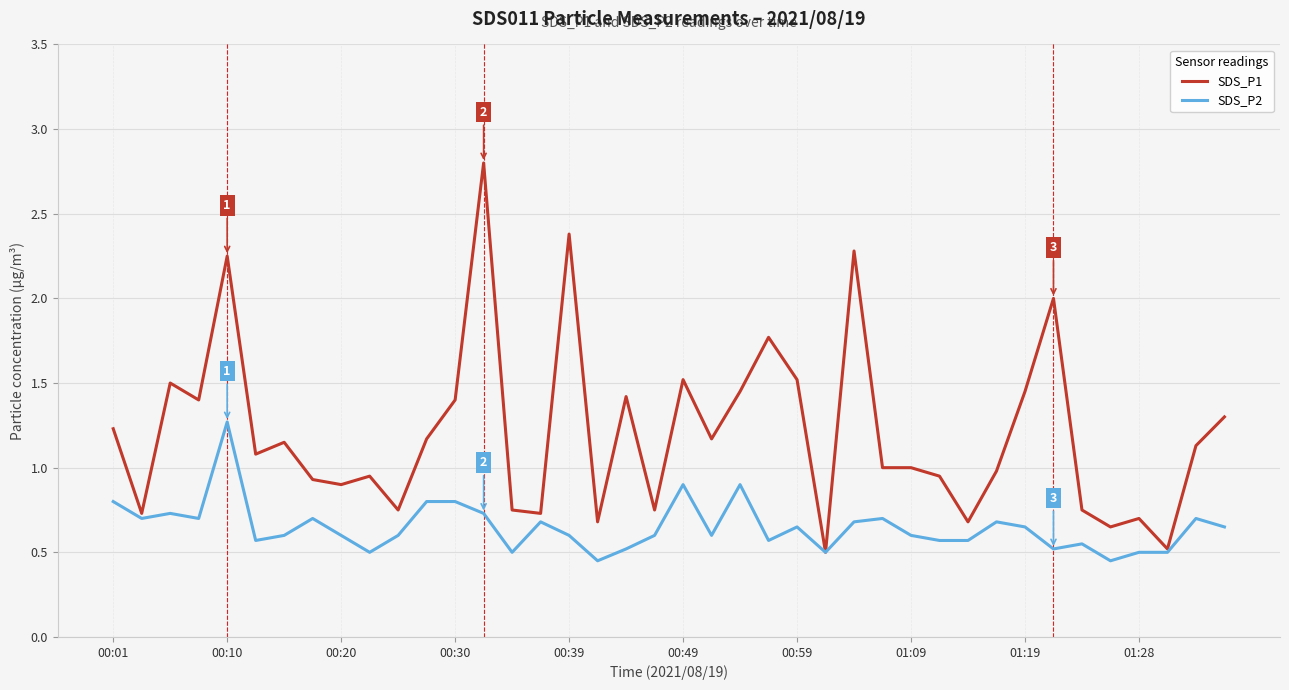

What is the highest value of the SDS_P1 series?

2.8